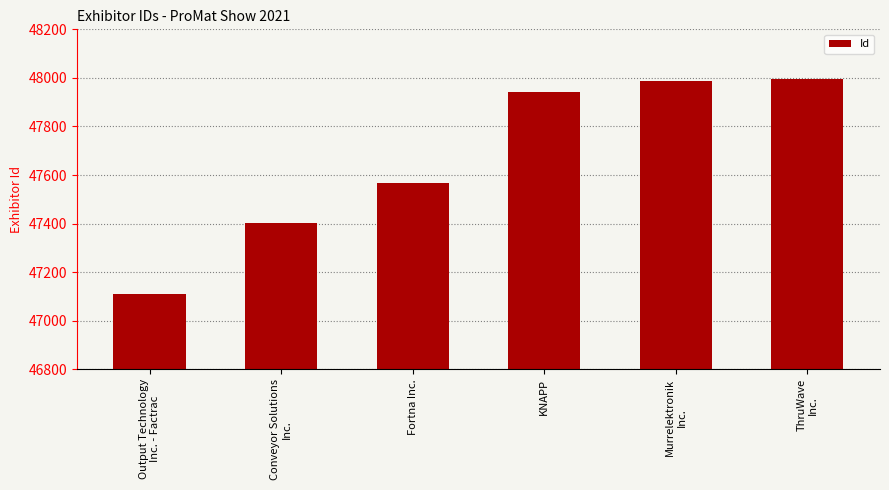

Reading left to right, list all the values displayed in this chart.

47111	47402	47567	47940	47989	47995